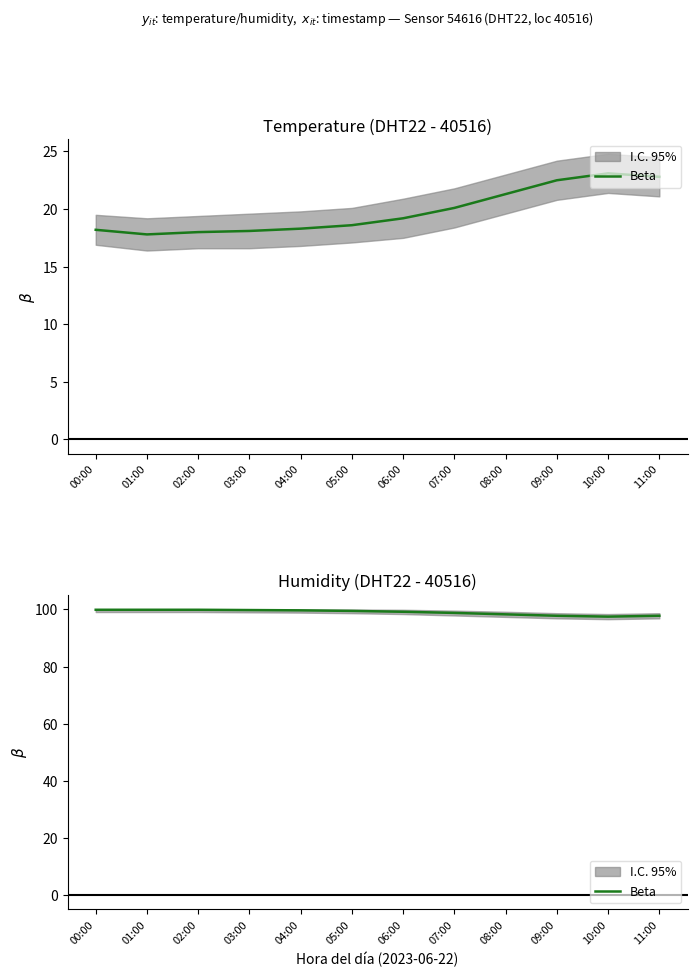

How many values are below 99?

5